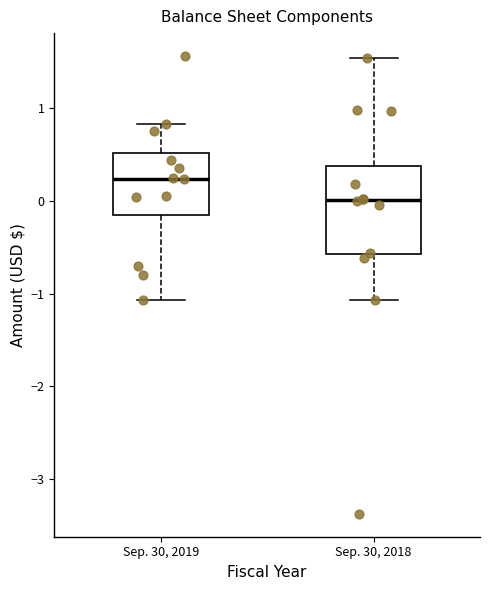

Which box's median line is the lowest?

Sep. 30, 2018